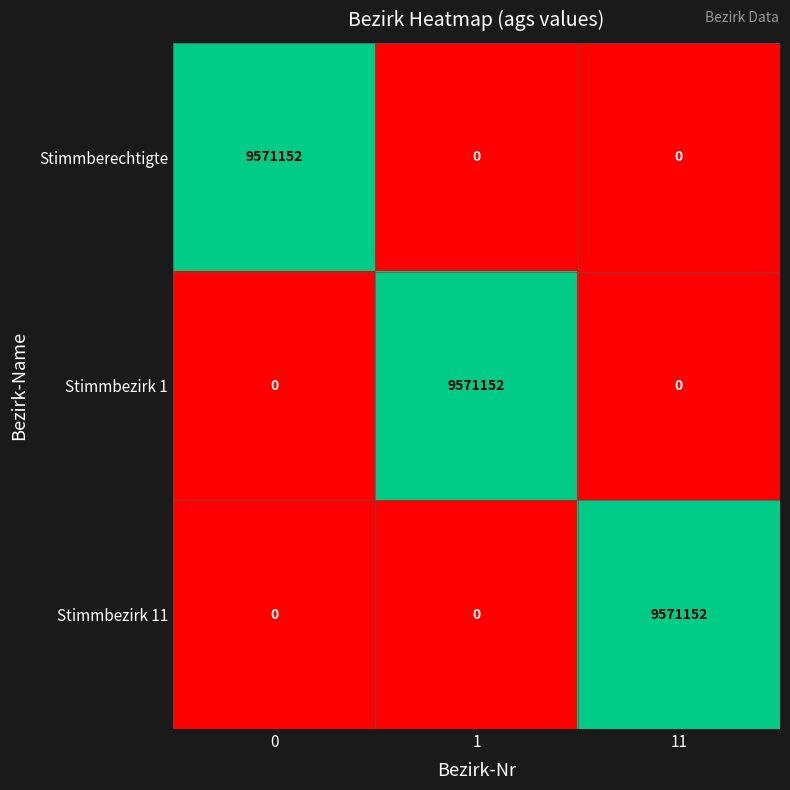

Reading left to right, transcribe all the data shown in this chart.

Stimmberechtigte: 9571152	0	0
Stimmbezirk 1: 0	9571152	0
Stimmbezirk 11: 0	0	9571152